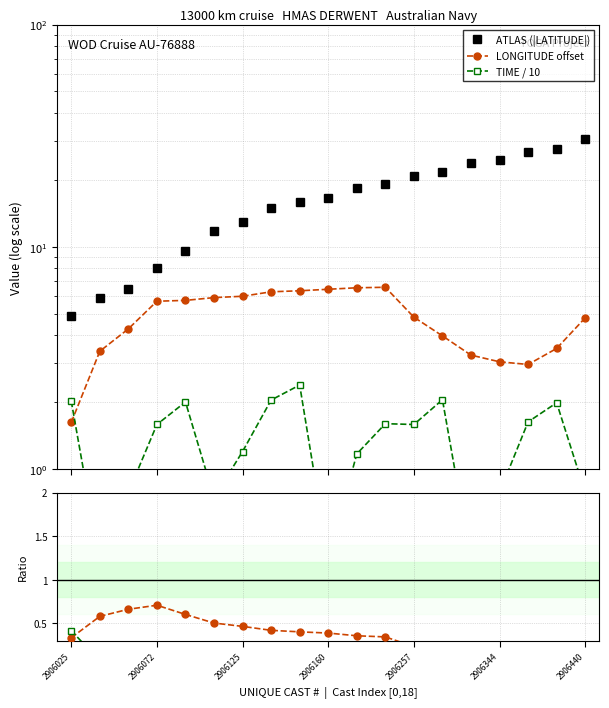

What is the difference between the second highest and minimum values in the LONGITUDE offset series?

4.9